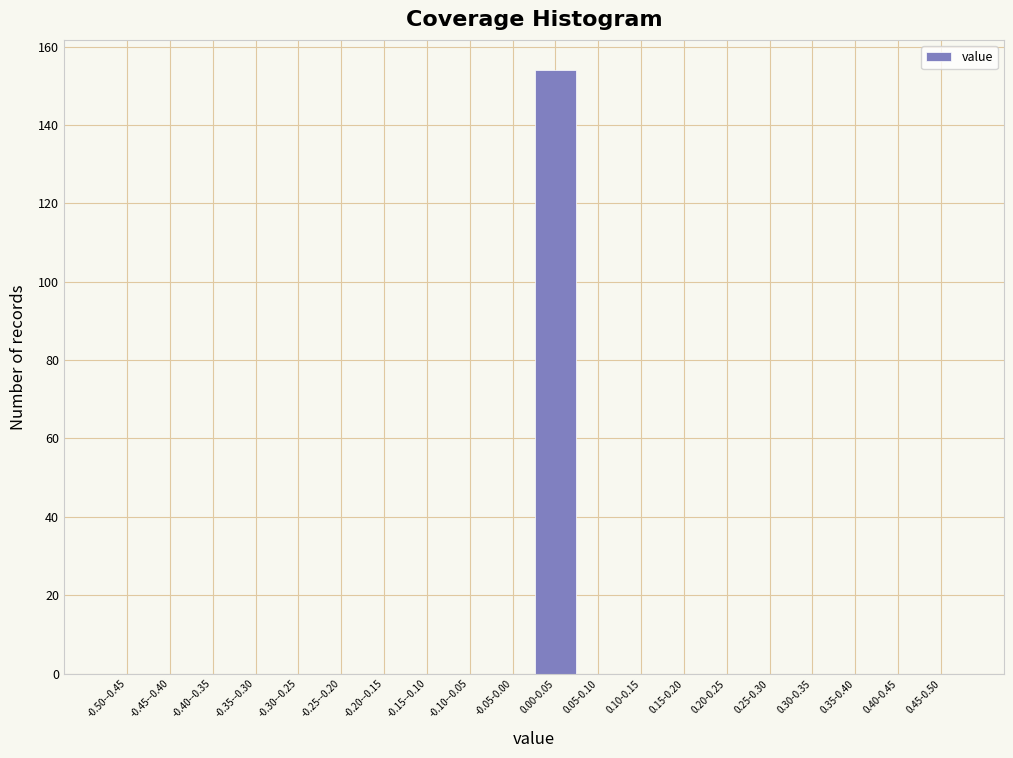

Reading left to right, what are all the values shown in this chart?

-0.50--0.45=0	-0.45--0.40=0	-0.40--0.35=0	-0.35--0.30=0	-0.30--0.25=0	-0.25--0.20=0	-0.20--0.15=0	-0.15--0.10=0	-0.10--0.05=0	-0.05-0.00=0	0.00-0.05=154	0.05-0.10=0	0.10-0.15=0	0.15-0.20=0	0.20-0.25=0	0.25-0.30=0	0.30-0.35=0	0.35-0.40=0	0.40-0.45=0	0.45-0.50=0